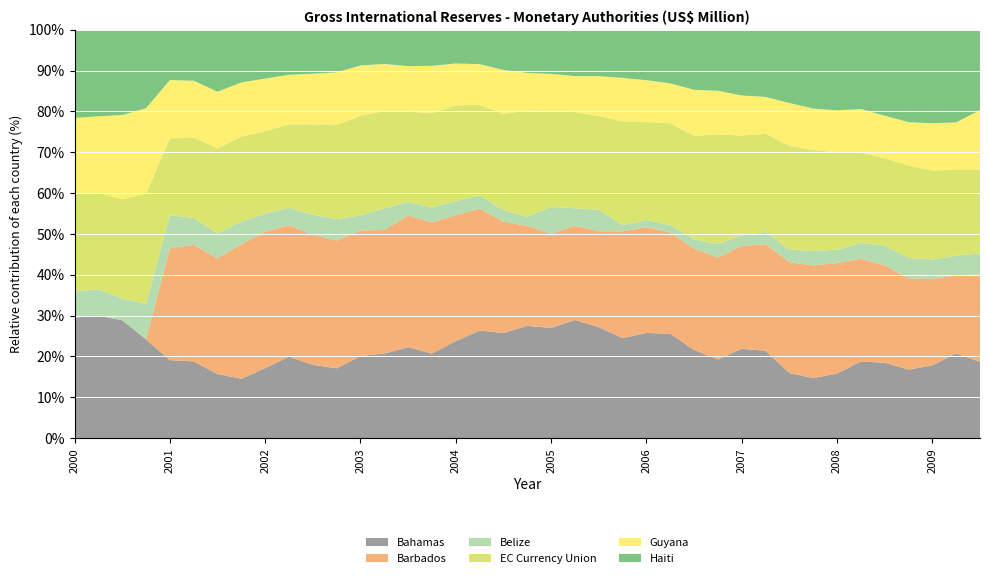

Reading left to right, list all the values displayed in this chart.

Bahamas: 2000=450.4	2000=451.7	2000=401.5	2000=342.6	2001=382.1	2001=367.4	2001=306.2	2001=312.4	2002=380.1	2002=460.6	2002=406.8	2002=373.2	2003=444.5	2003=472.5	2003=522.9	2003=484.3	2004=593.2	2004=652.5	2004=609.1	2004=667.8	2005=718.6	2005=761.2	2005=665.2	2005=578.8	2006=637.9	2006=644.2	2006=542.7	2006=499.8	2007=623.7	2007=642.9	2007=464.7	2007=454.2	2008=539.6	2008=674.8	2008=650.2	2008=562.9	2009=623.8	2009=770.4	2009=754.9
Barbados: 2000=0.0	2000=0.0	2000=0.0	2000=0.0	2001=548.2	2001=557.7	2001=553.2	2001=706.8	2002=741.1	2002=742.7	2002=720.6	2002=683.2	2003=679.3	2003=689.6	2003=756.5	2003=751.7	2004=769.6	2004=739.1	2004=646.2	2004=595.2	2005=613.9	2005=607.0	2005=574.8	2005=618.2	2006=641.3	2006=625.0	2006=622.0	2006=646.6	2007=718.7	2007=784.7	2007=792.3	2007=851.5	2008=923.9	2008=902.6	2008=839.7	2008=750.5	2009=739.7	2009=709.6	2009=861.8
Belize: 2000=97.2	2000=97.0	2000=74.1	2000=122.8	2001=161.8	2001=128.0	2001=120.0	2001=119.3	2002=98.2	2002=98.0	2002=112.1	2002=114.7	2003=81.8	2003=120.1	2003=78.5	2003=84.6	2004=87.3	2004=80.4	2004=66.4	2004=53.3	2005=173.4	2005=112.5	2005=128.7	2005=35.8	2006=44.2	2006=45.5	2006=57.2	2006=85.6	2007=72.3	2007=90.3	2007=90.5	2007=108.5	2008=111.3	2008=138.0	2008=170.2	2008=166.4	2009=168.0	2009=177.0	2009=212.2
EC Currency Union: 2000=367.5	2000=356.6	2000=338.3	2000=383.7	2001=376.2	2001=386.4	2001=406.0	2001=446.1	2002=448.5	2002=471.8	2002=501.6	2002=504.8	2003=539.0	2003=544.3	2003=518.9	2003=539.9	2004=584.1	2004=548.7	2004=558.0	2004=632.4	2005=625.7	2005=619.3	2005=561.5	2005=600.9	2006=593.0	2006=628.2	2006=636.9	2006=696.0	2007=697.5	2007=722.5	2007=740.1	2007=764.9	2008=812.3	2008=798.1	2008=751.5	2008=759.0	2009=763.3	2009=779.8	2009=827.0
Guyana: 2000=280.3	2000=281.5	2000=286.6	2000=295.8	2001=285.4	2001=271.5	2001=269.9	2001=285.1	2002=284.6	2002=280.3	2002=280.4	2002=279.5	2003=272.0	2003=262.4	2003=261.7	2003=271.6	2004=256.1	2004=246.5	2004=255.1	2004=224.7	2005=242.2	2005=232.0	2005=238.4	2005=251.4	2006=254.6	2006=245.9	2006=282.3	2006=277.3	2007=279.2	2007=271.2	2007=306.0	2007=312.5	2008=352.5	2008=380.9	2008=367.5	2008=355.9	2009=405.1	2009=431.7	2009=588.5
Haiti: 2000=329.3	2000=319.3	2000=290.5	2000=272.1	2001=246.6	2001=244.0	2001=296.2	2001=277.1	2002=265.3	2002=254.9	2002=244.0	2002=227.7	2003=193.4	2003=190.9	2003=209.2	2003=206.8	2004=206.3	2004=208.5	2004=233.4	2004=256.7	2005=288.0	2005=298.7	2005=278.3	2005=278.7	2006=305.8	2006=330.9	2006=369.1	2006=387.5	2007=458.9	2007=494.6	2007=523.6	2007=595.9	2008=673.1	2008=697.1	2008=741.1	2008=758.9	2009=801.7	2009=842.1	2009=794.7